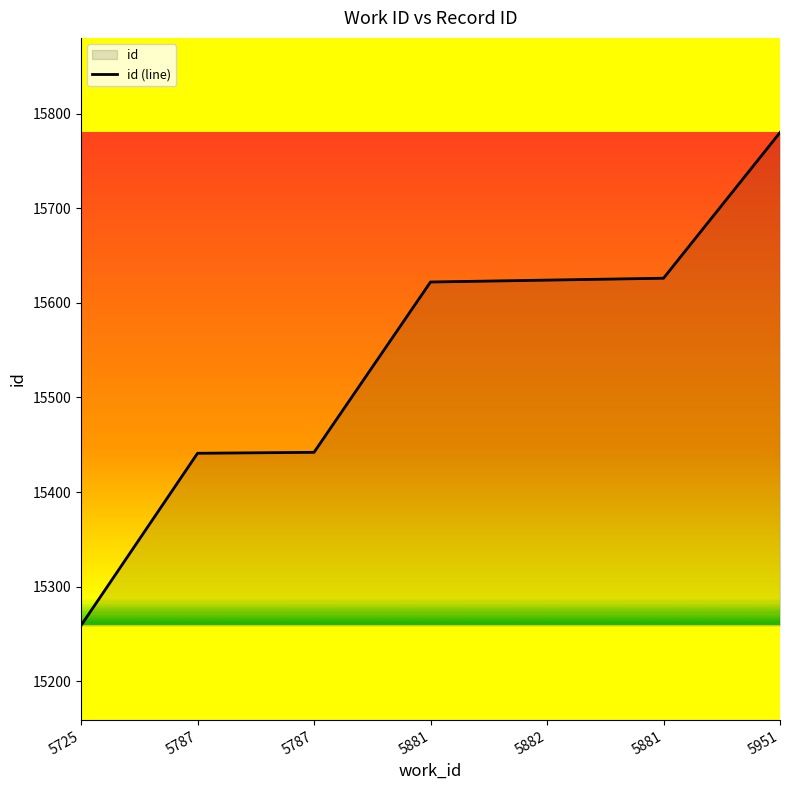

Rank the categories by value from highest to lowest.

5951, 5881, 5882, 5881, 5787, 5787, 5725